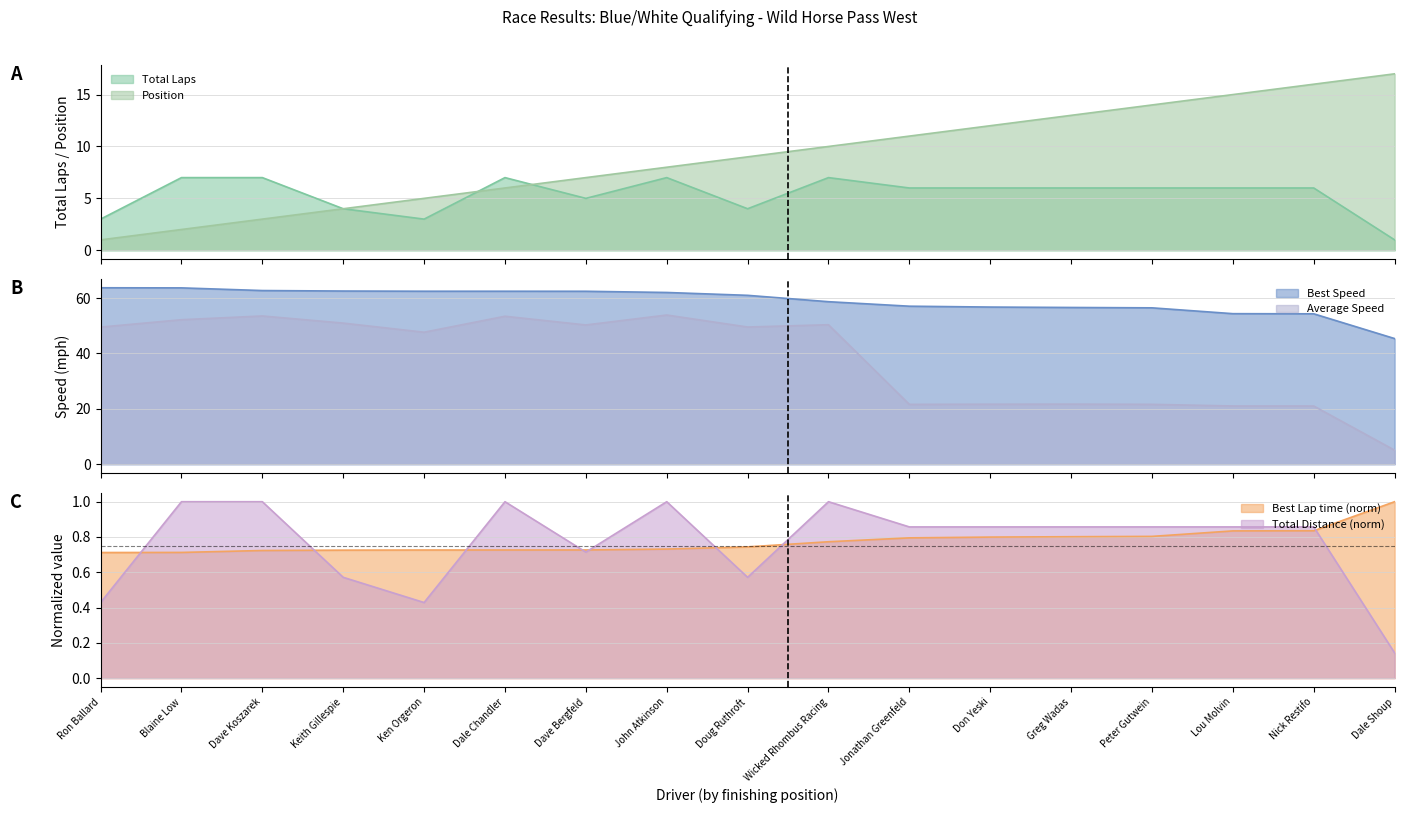

What is the difference between the maximum and second lowest values in the Position series?

15